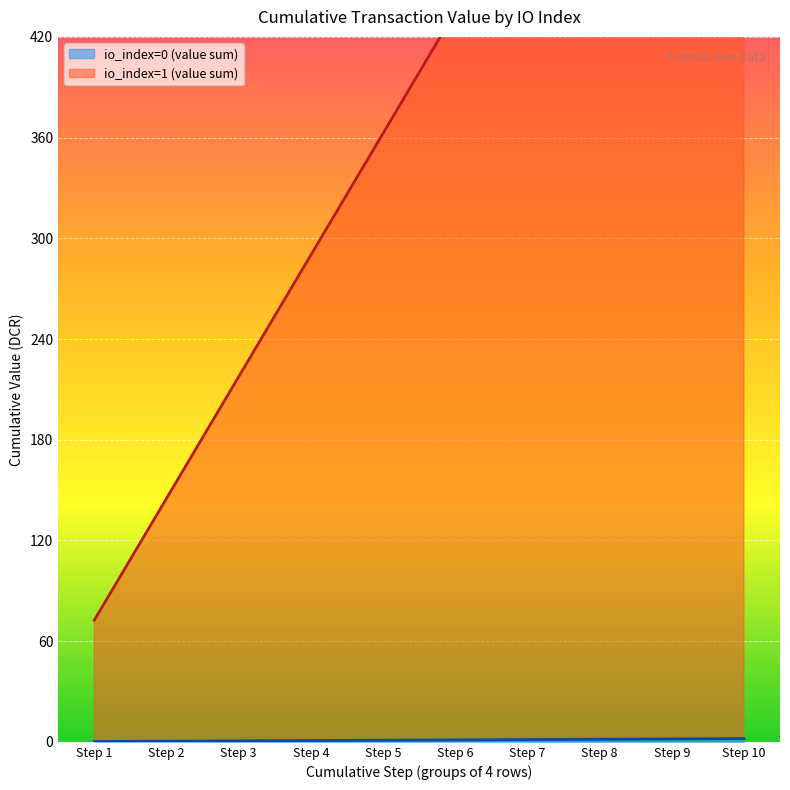

Where does the io_index=0 line series first go above 1?

Step 6